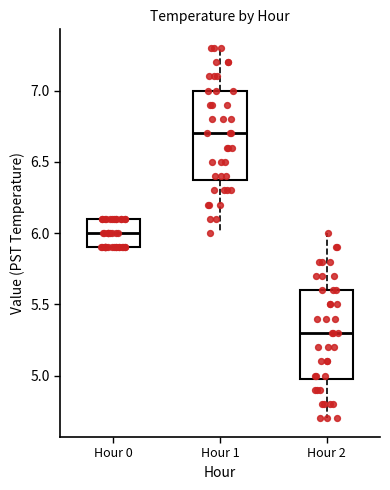

Reading left to right, read every box against the y-axis: the position of its median line, the range the box covers, and the ends of its whiskers. The values are not printed on the chart, so give them approximately, as read against the axis.

Hour 0: median 6.0, box 5.9 to 6.1, whiskers 5.9 to 6.1
Hour 1: median 6.7, box 6.4 to 7.0, whiskers 6.0 to 7.3
Hour 2: median 5.3, box 5.0 to 5.6, whiskers 4.7 to 6.0